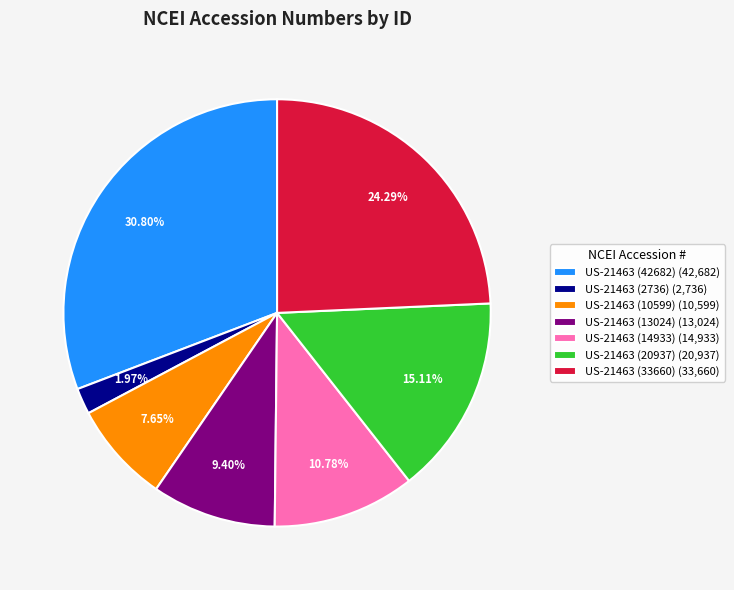

Which category has the biggest portion of the pie?

US-21463 (42682)